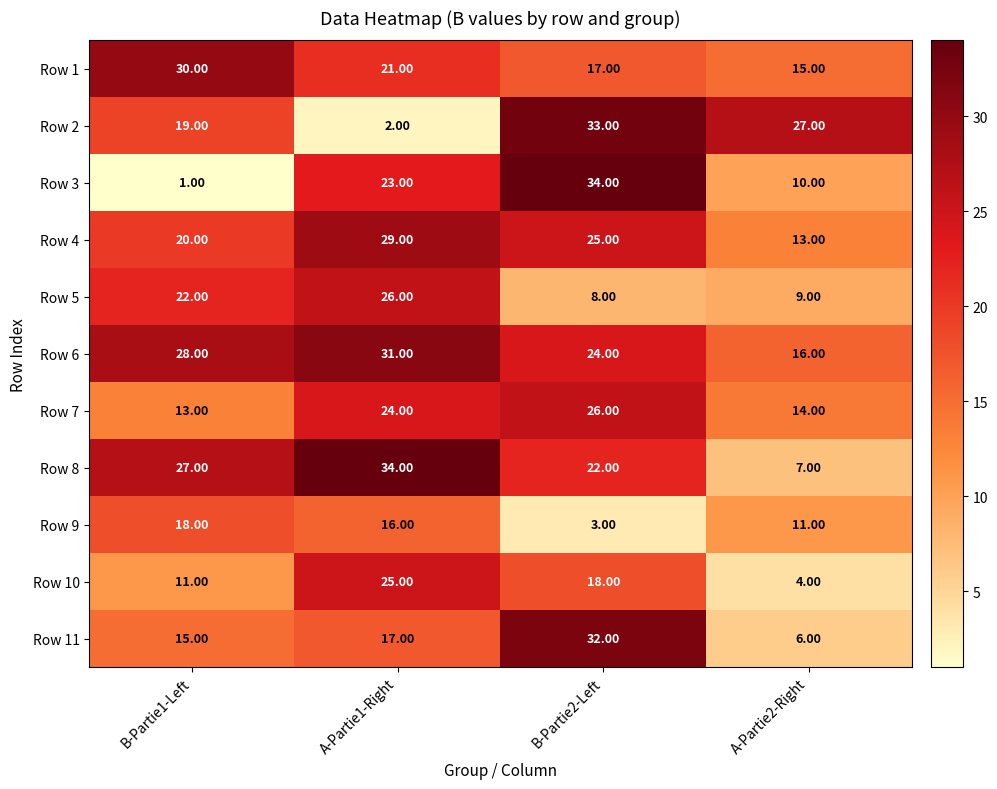

What is the difference between the second highest and minimum values in the Row 2 series?

25